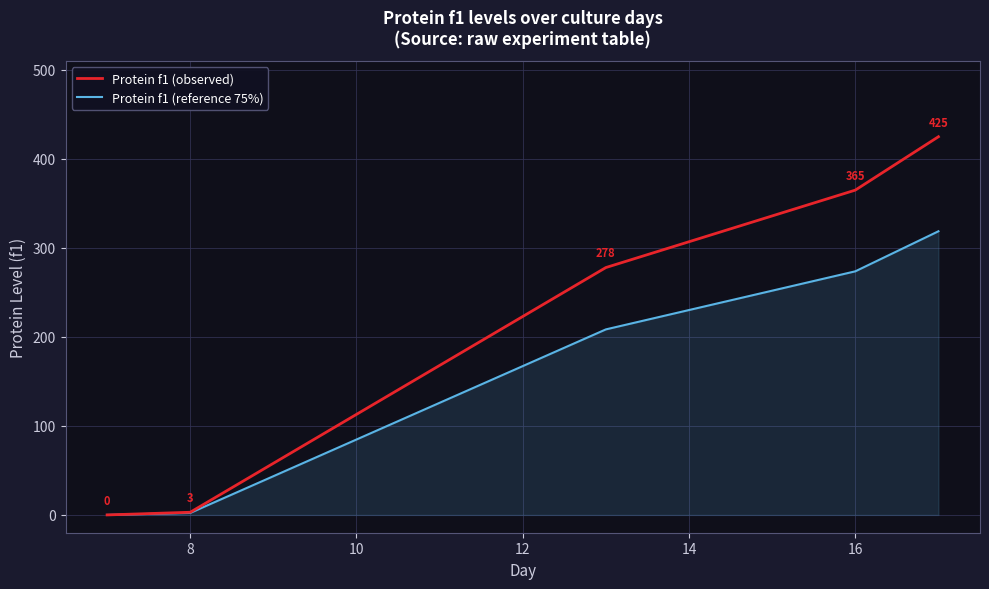

What is the maximum value shown in the chart?

425.0